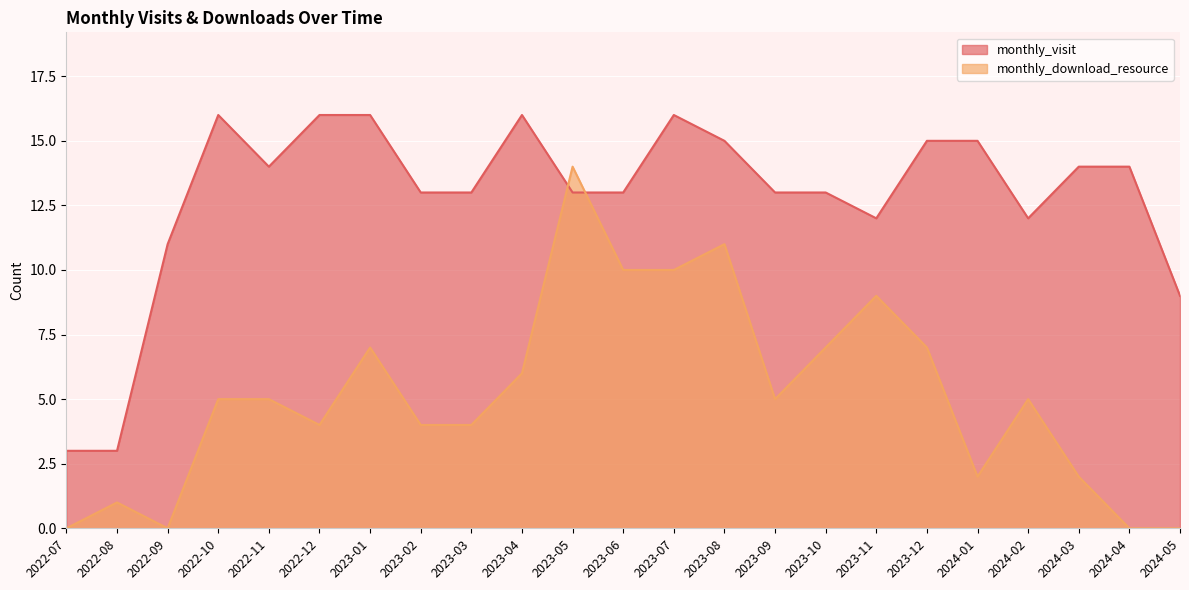

How many values in the monthly_download_resource series are below 5?

10